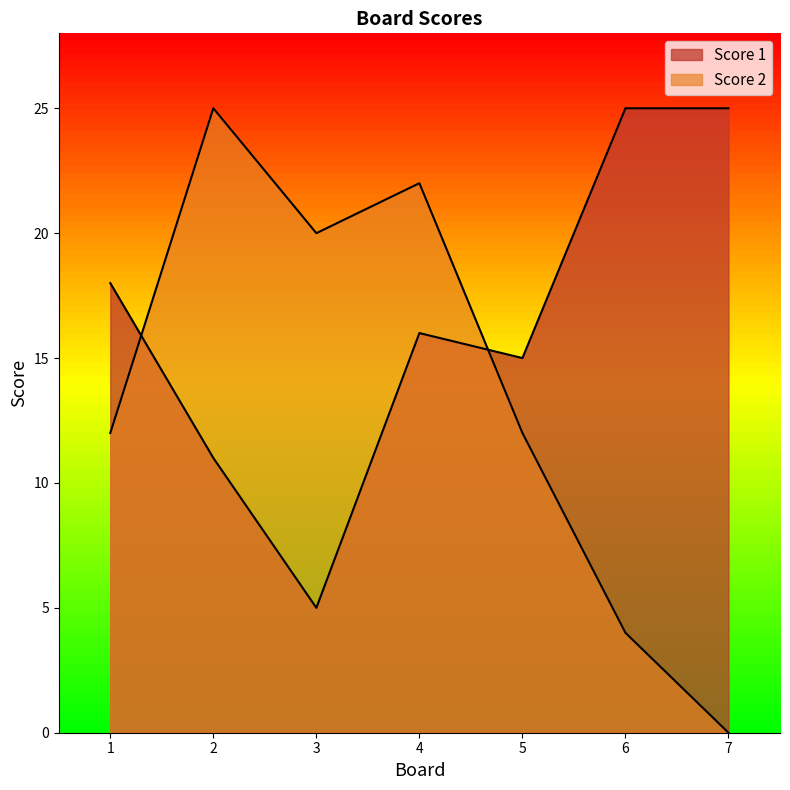

Which series has the widest spread of values?

Score 2